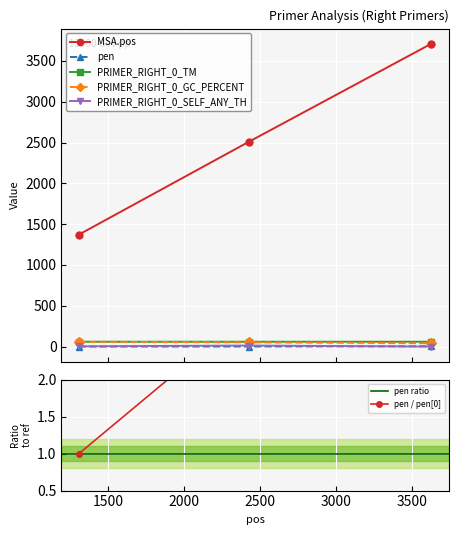

How many lines are shown in the chart?

5